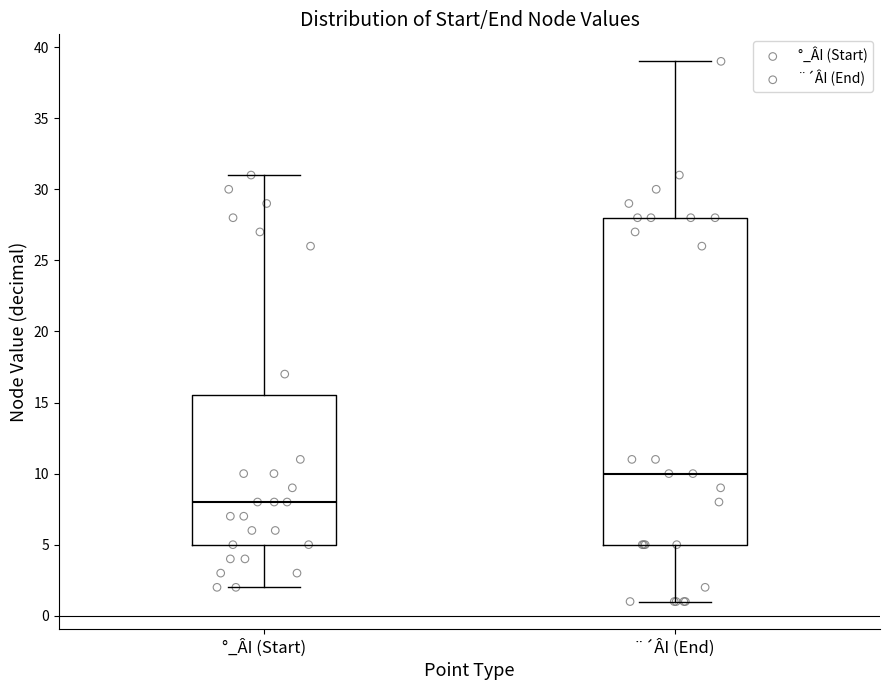

Which box has the lowest median line?

°_ÂI (Start)